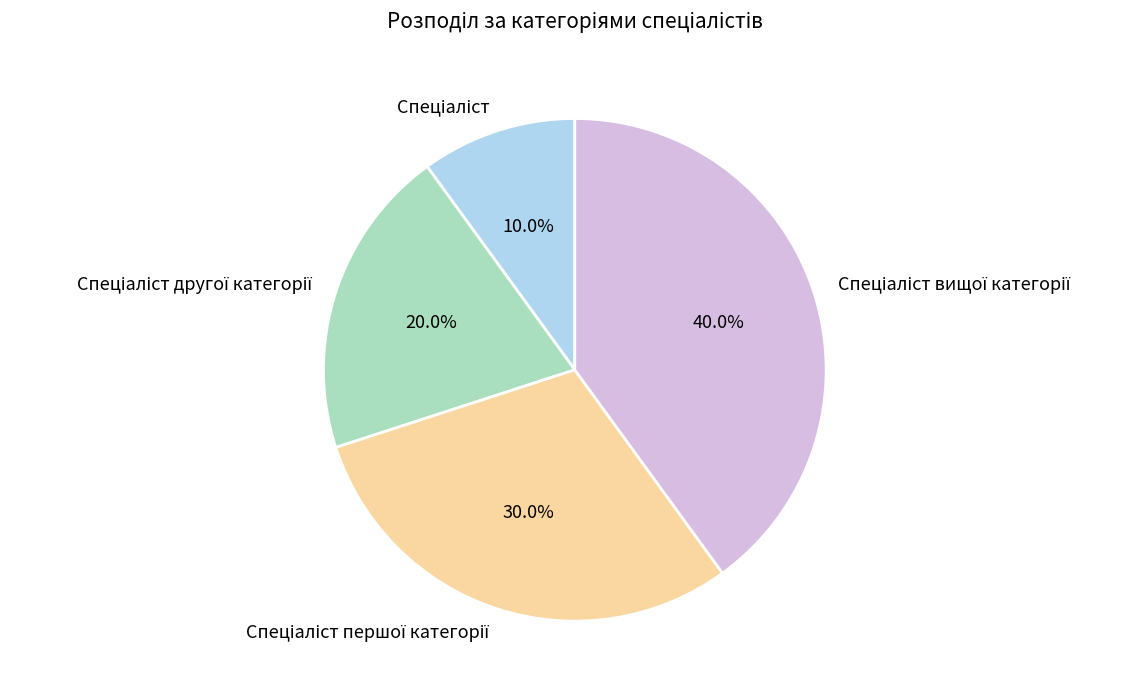

Is there any slice that represents more than half of the pie?

No